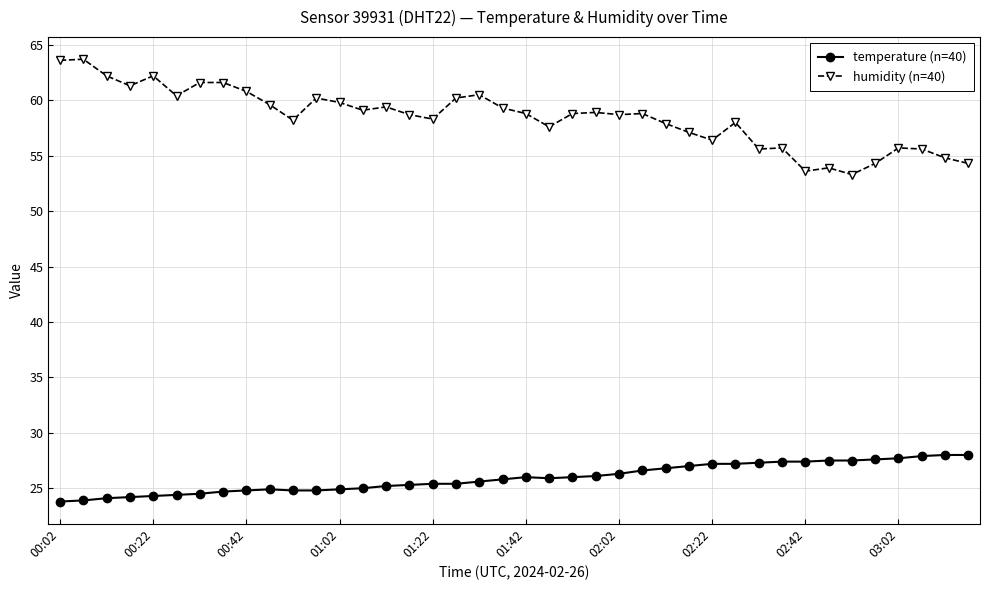

Which series has the largest range (max minus min)?

humidity (n=40)